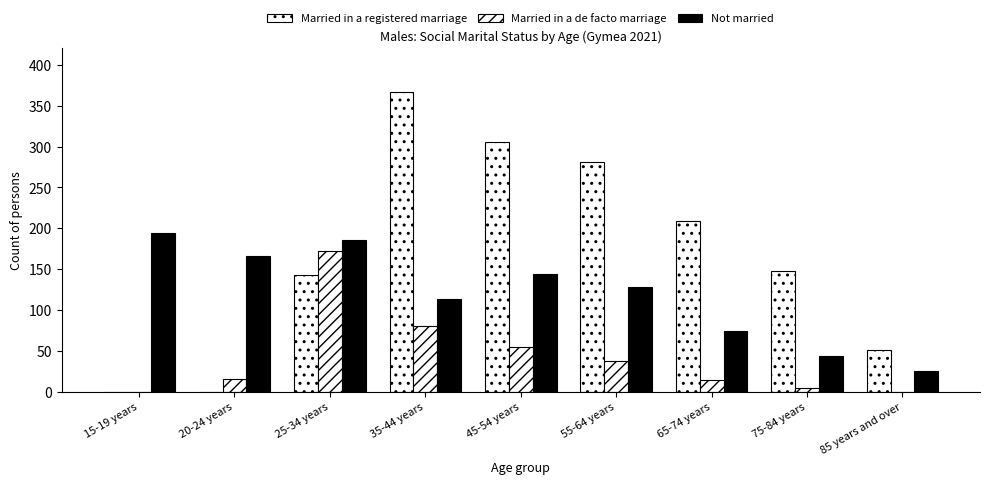

What is the value of the Married in a registered marriage bar at the 6th from the left?

281